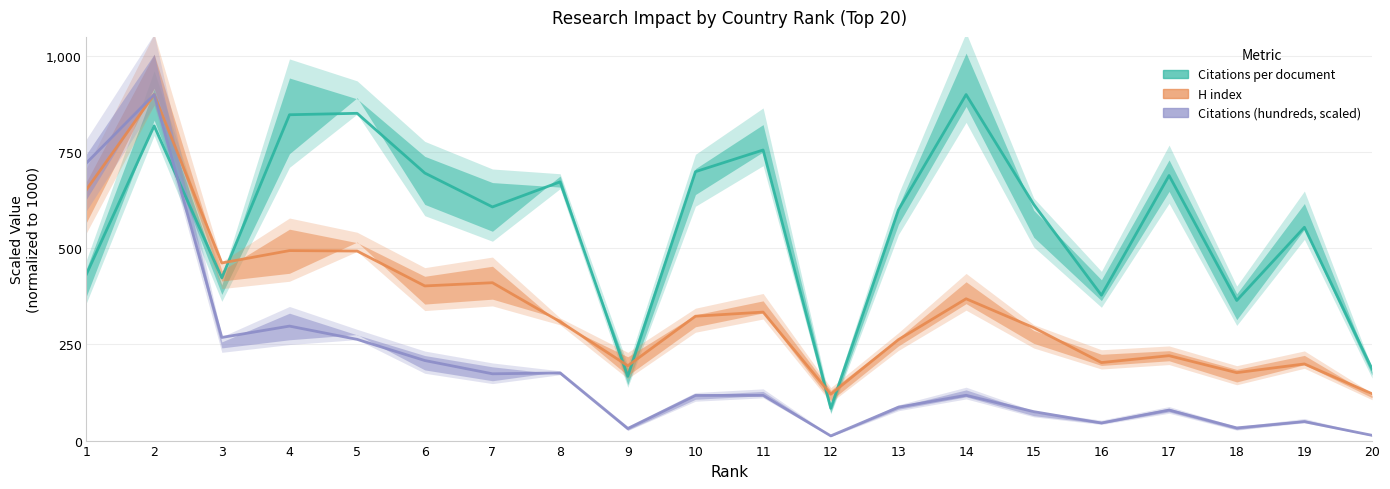

What is the difference between the H index values at 12 and 16?

82.4